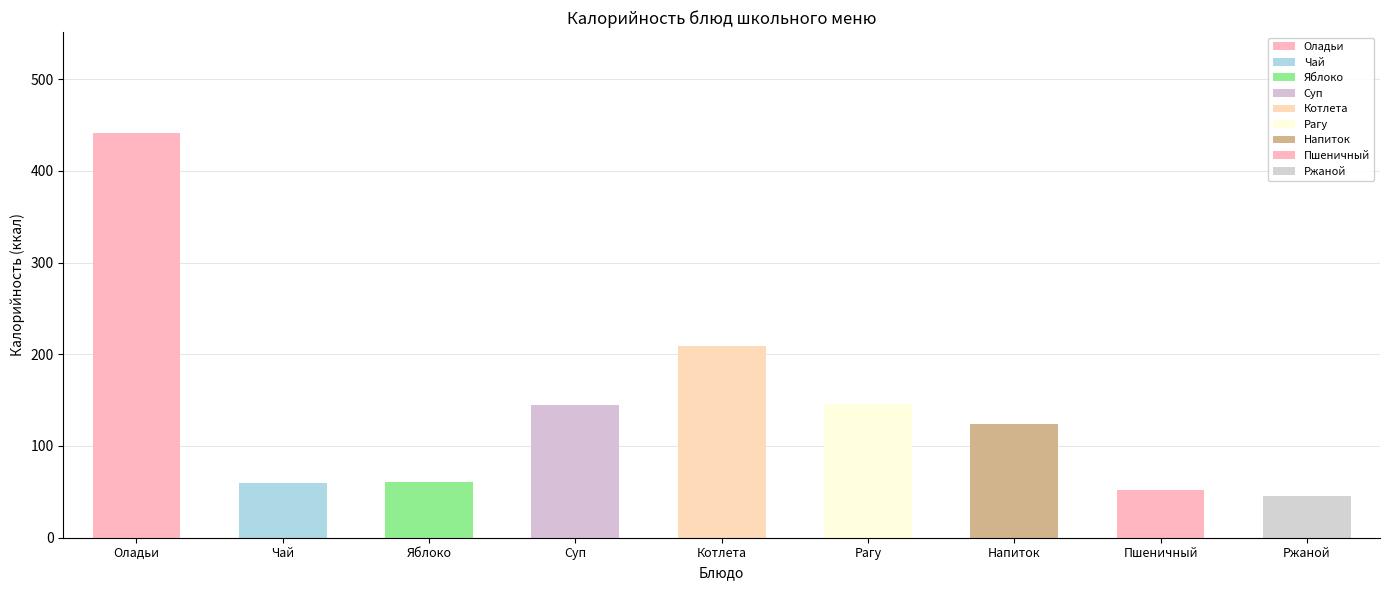

Which label corresponds to the largest value in the chart?

Оладьи